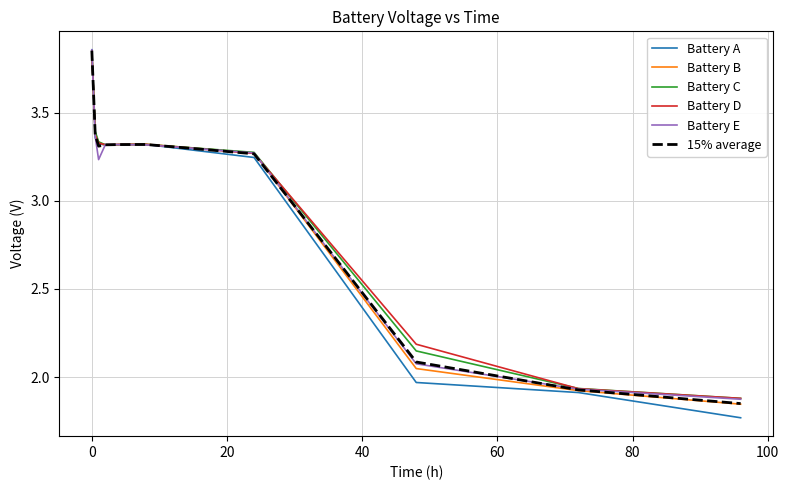

Which series has the widest spread of values?

Battery A